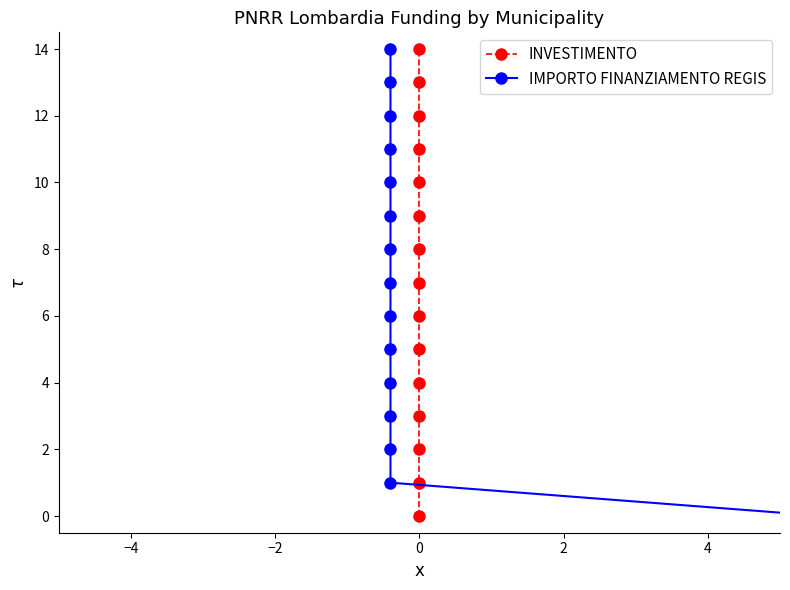

True or false: INVESTIMENTO has a value of 3 at 0.

False